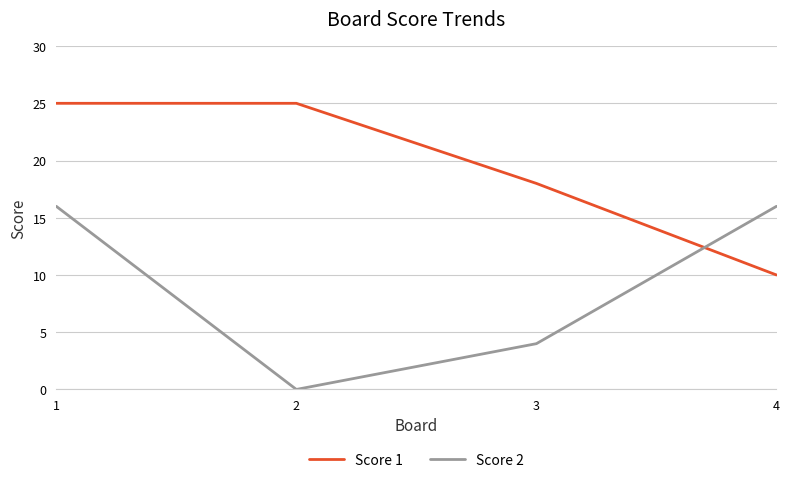

In Score 2, how many points are lower than both neighbors (excluding endpoints)?

1